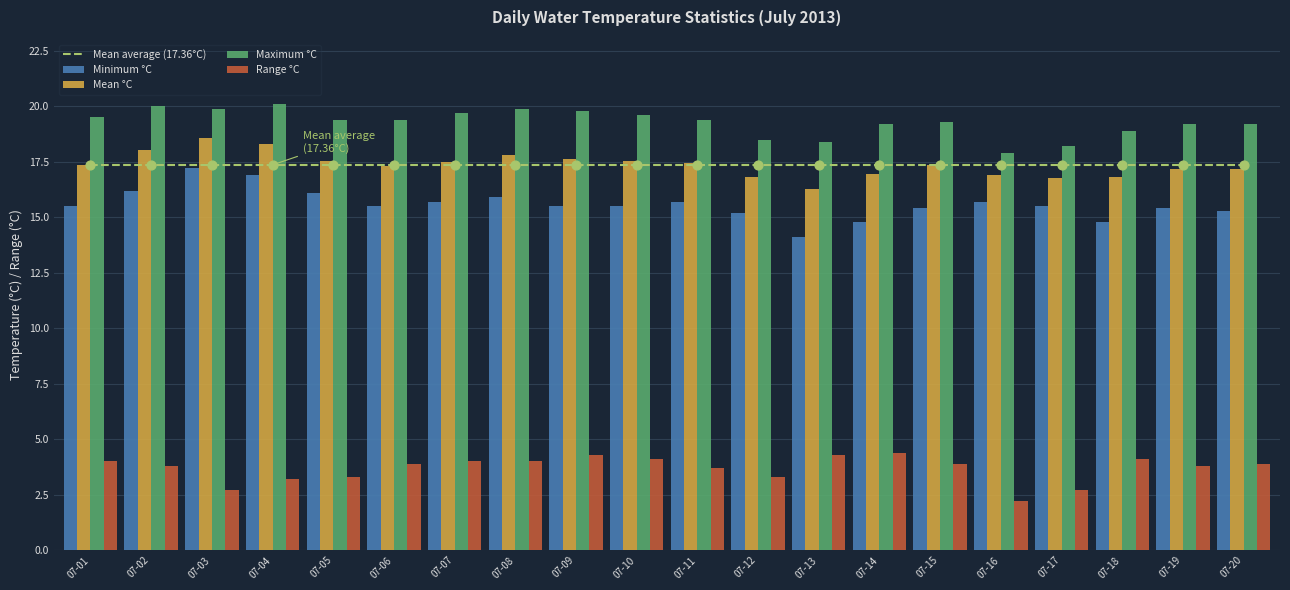

Which series has the largest total across all categories?

Maximum °C